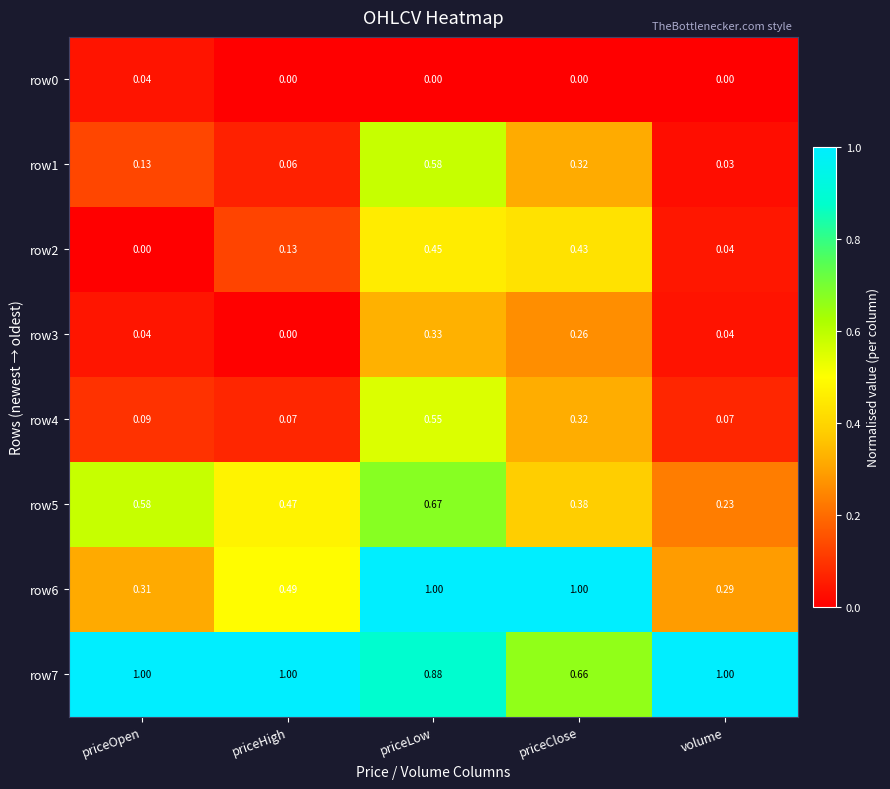

Count the number of categories in the chart.

5